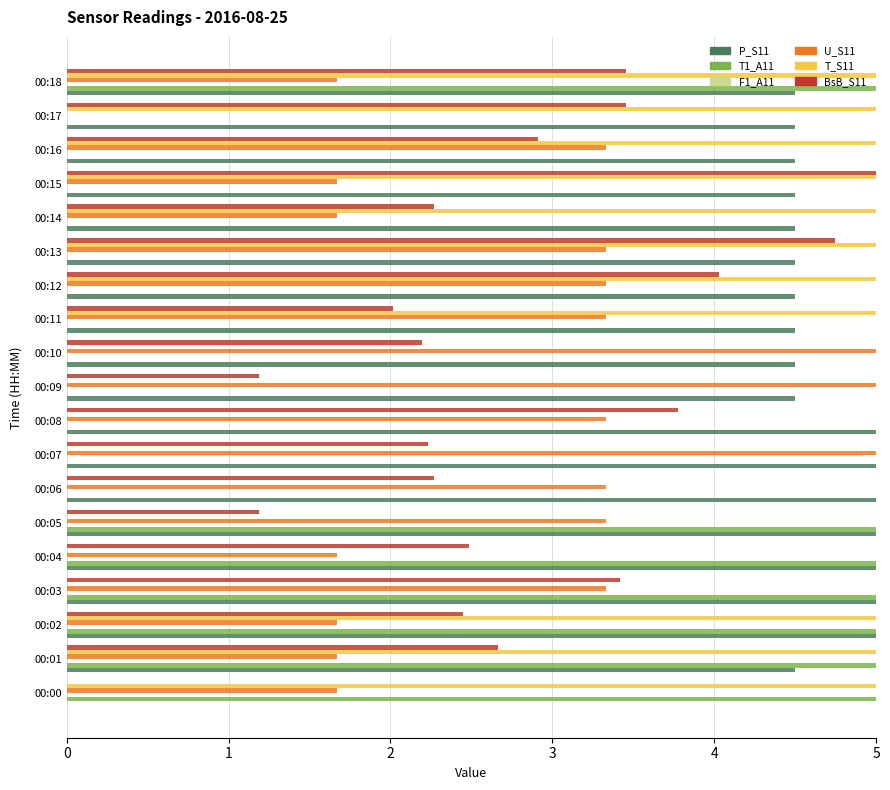

What is the maximum value for T_S11?

5.0